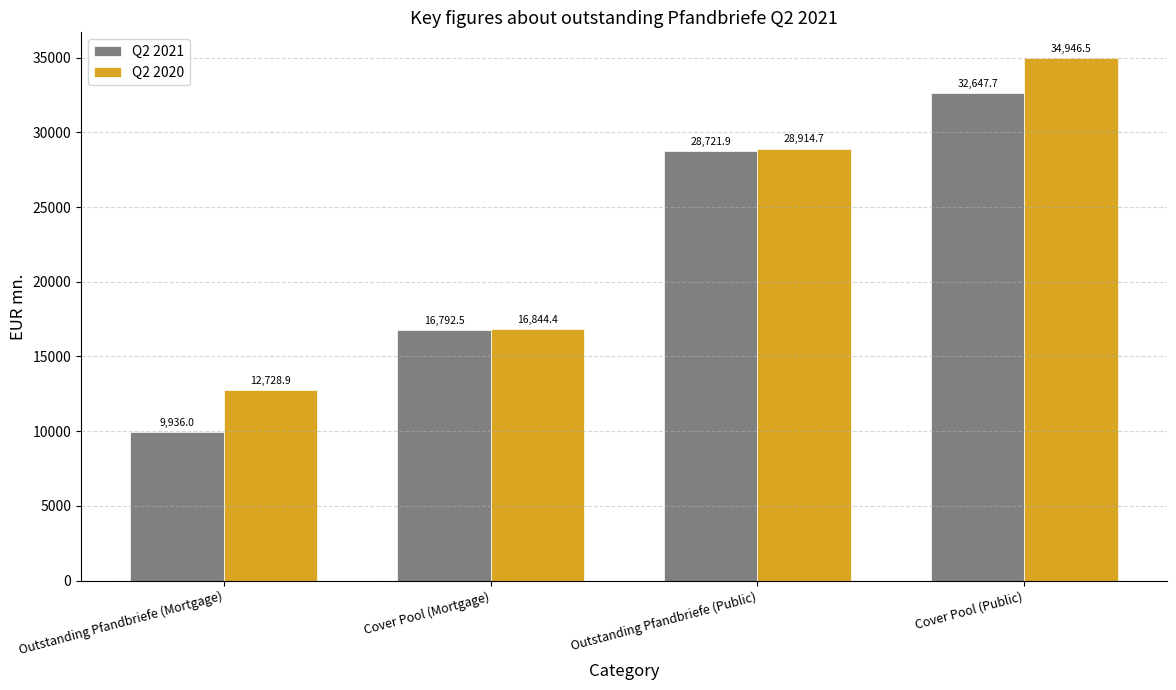

What position from the right is Outstanding Pfandbriefe (Mortgage)?

4